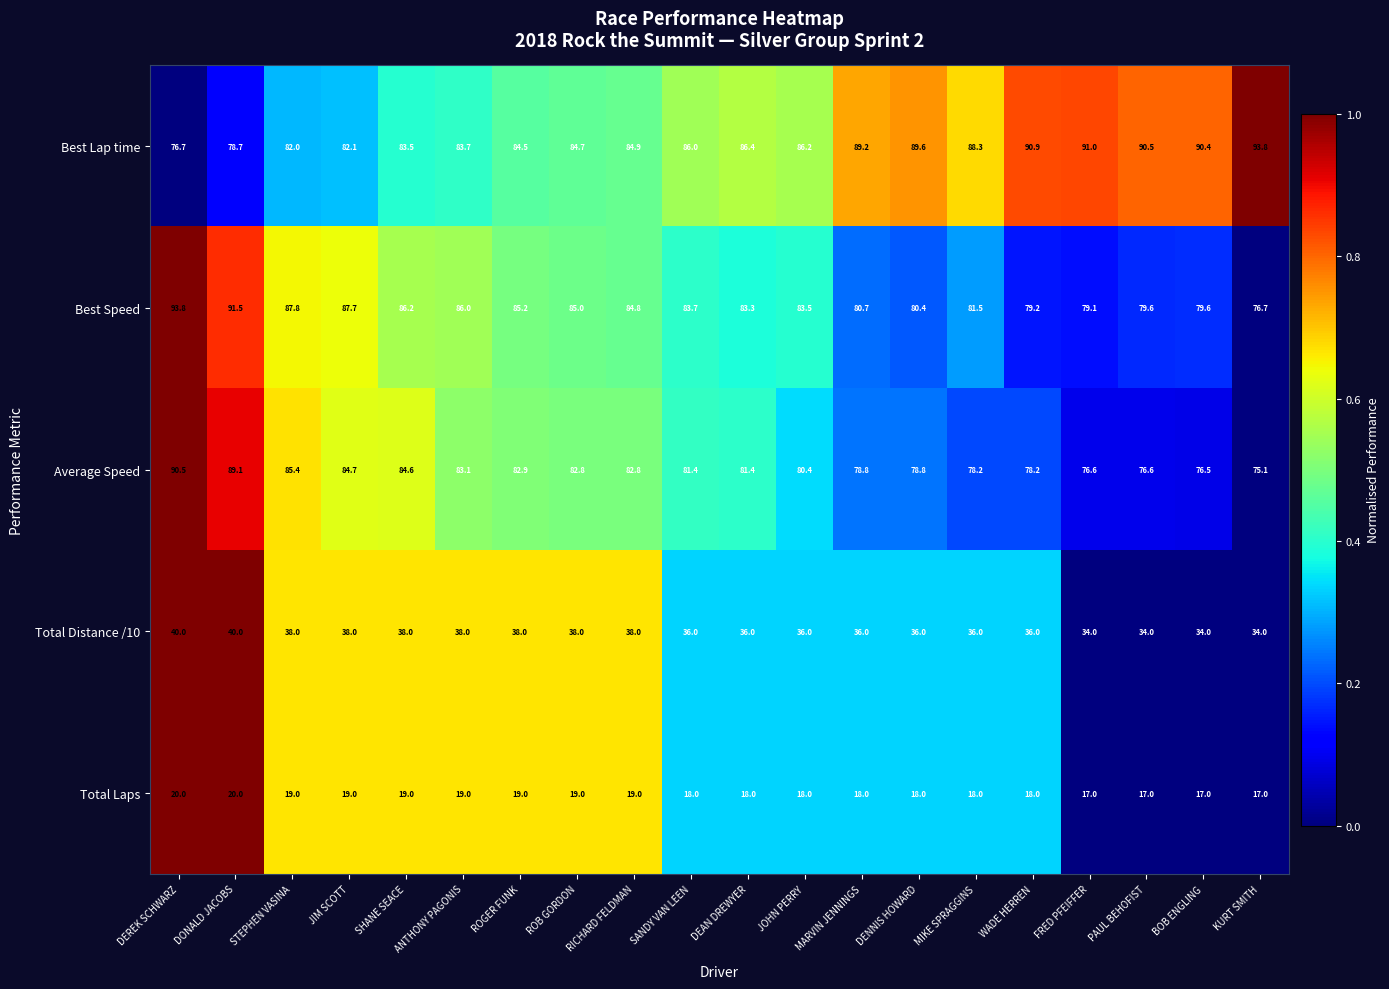

The value of Average Speed at PAUL BEHOFIST is 76.6. True or false?

True